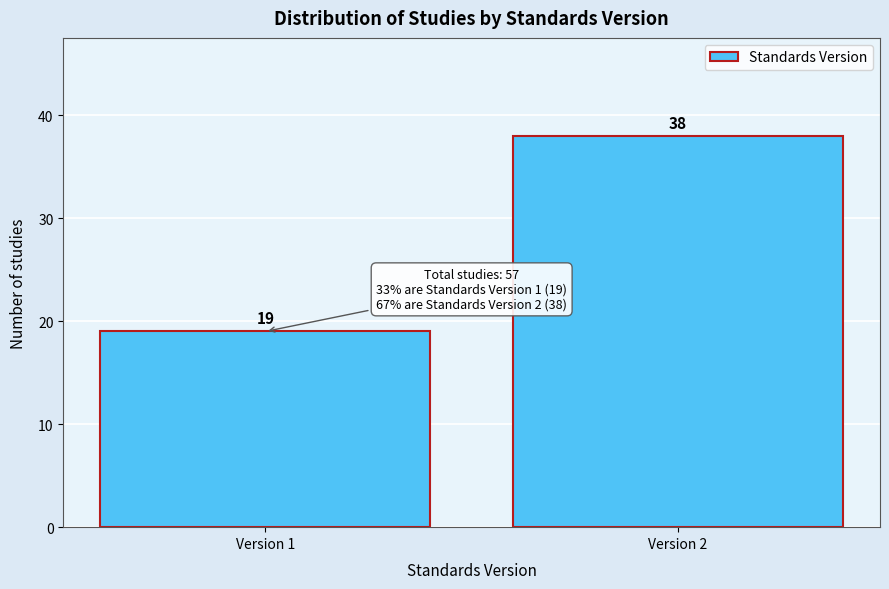

Reading left to right, what are all the values shown in this chart?

Version 1=19	Version 2=38